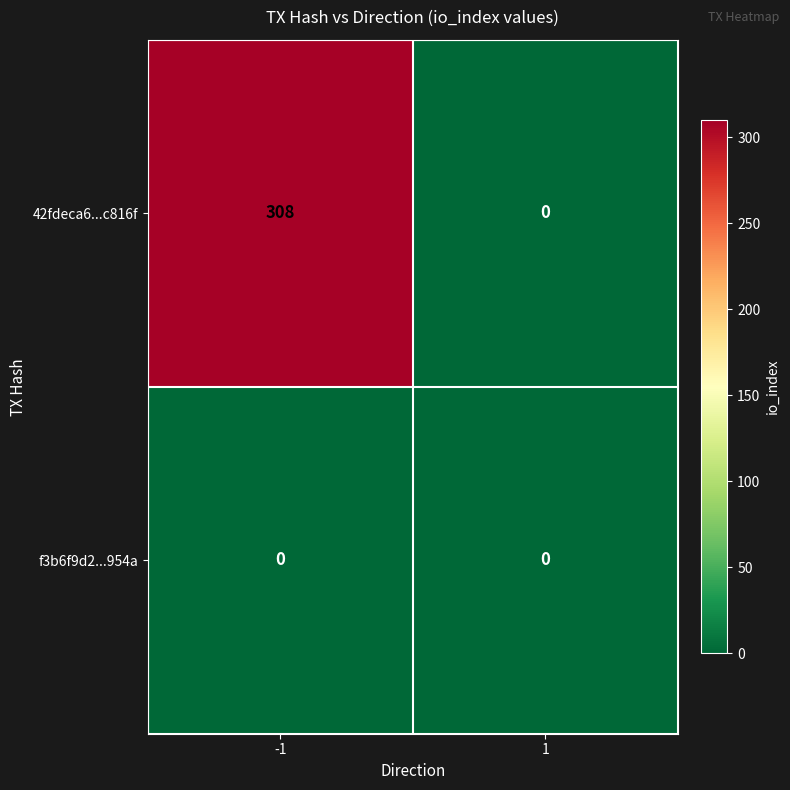

Which series has the largest total across all categories?

42fdeca6...c816f